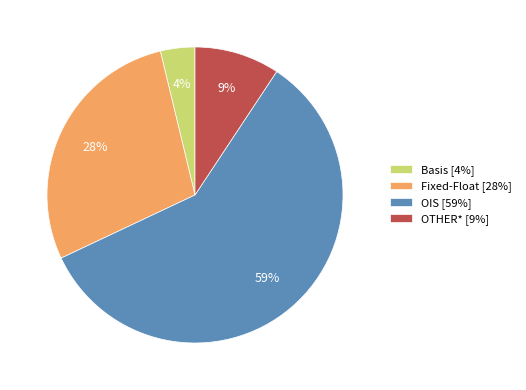

Which slice is the smallest?

Basis [4%]